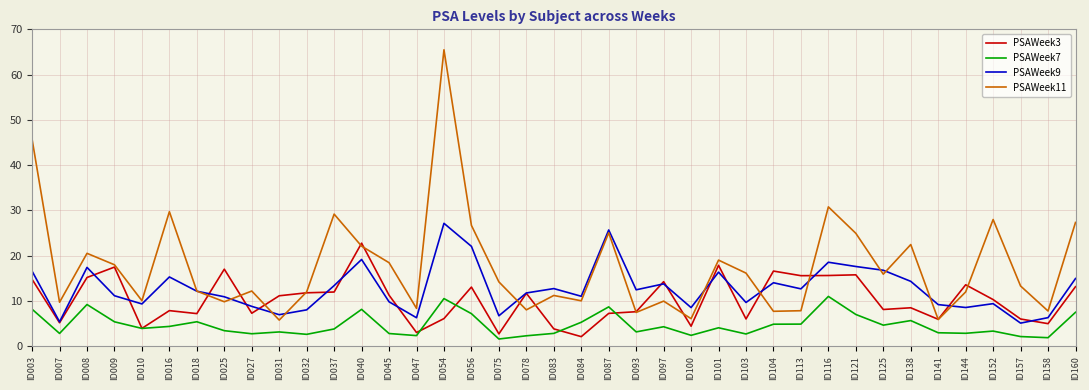

True or false: PSAWeek11 and PSAWeek7 cross at least once.

False